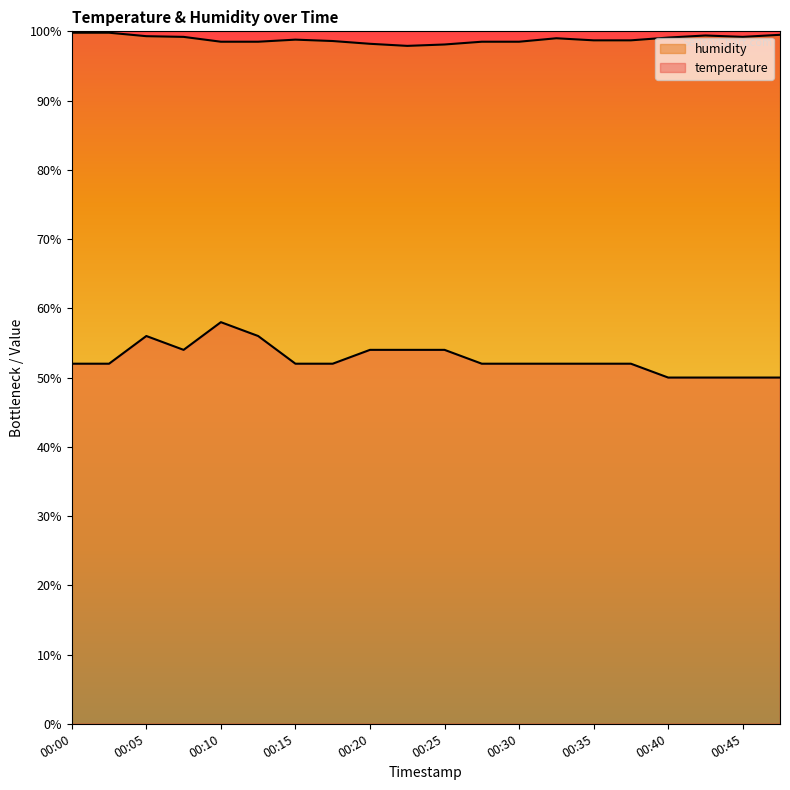

Count the number of categories in the chart.

20